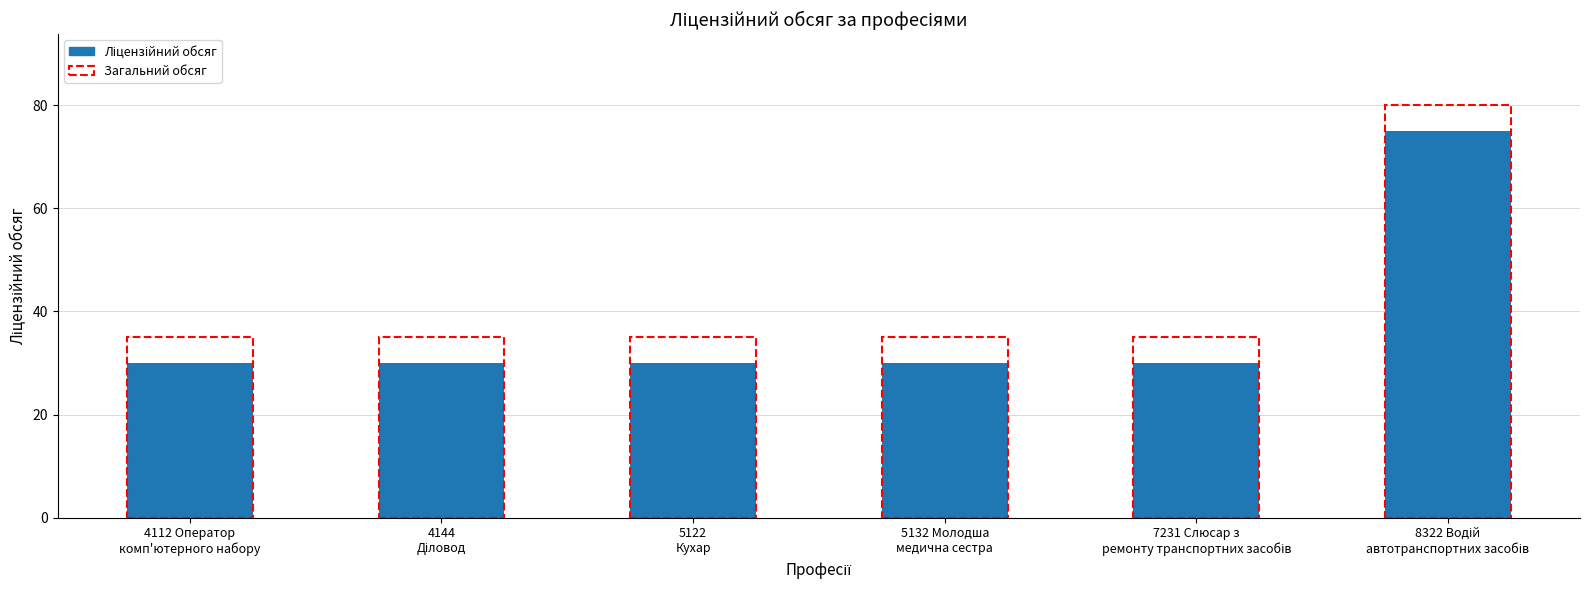

What is the smallest value displayed?

30